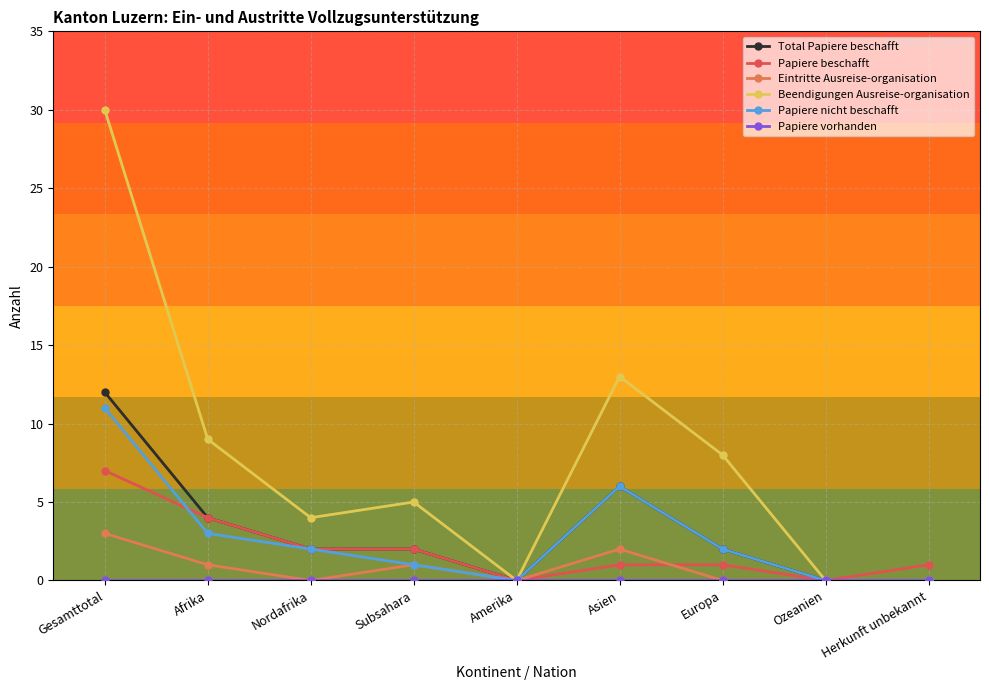

The Total Papiere beschafft series shows 0 at Herkunft unbekannt. True or false?

True